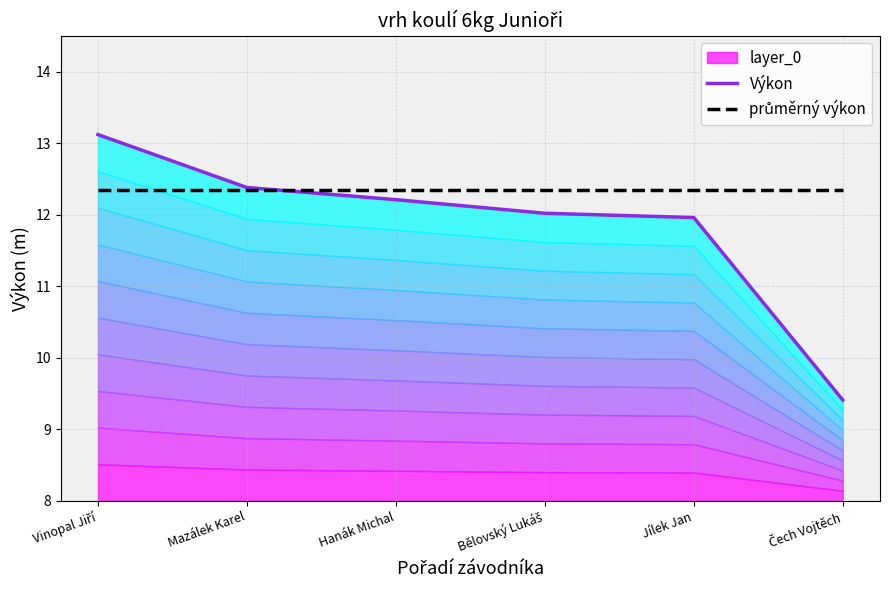

The průměrný výkon series shows 12.4 at Bělovský Lukáš. True or false?

True